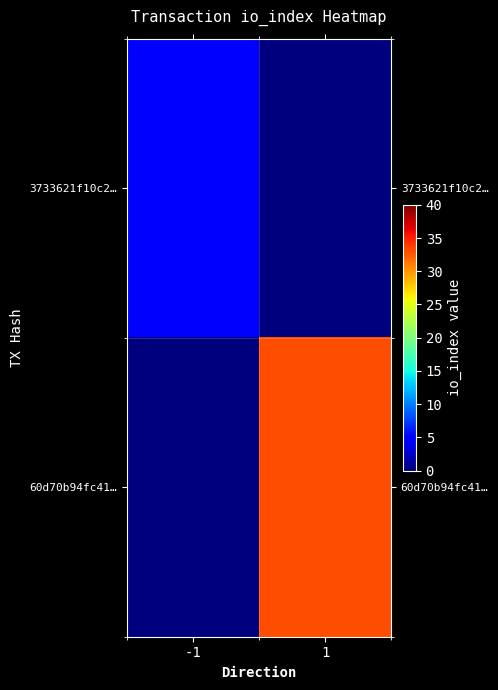

Reading right to left, list all the values displayed in this chart.

3733621f10c2…: 1=0	-1=5
60d70b94fc41…: 1=33	-1=0